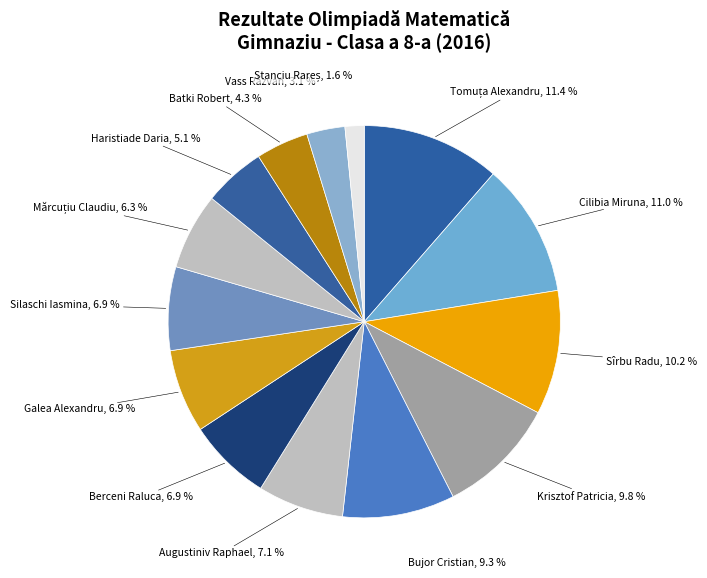

How many slices are in this pie chart?

14